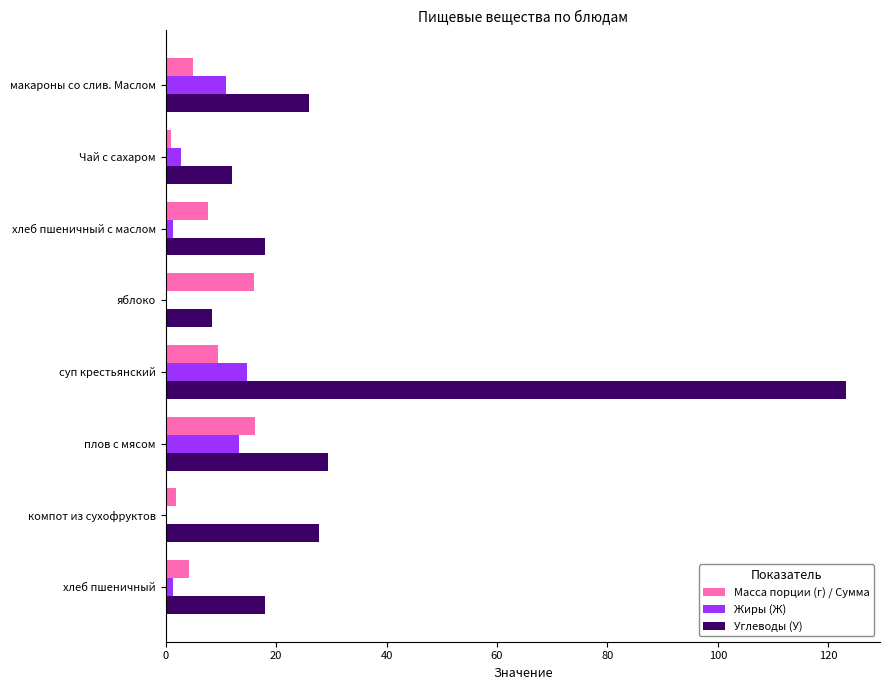

True or false: Масса порции (г) / Сумма has a value of 7.7 at хлеб пшеничный с маслом.

True